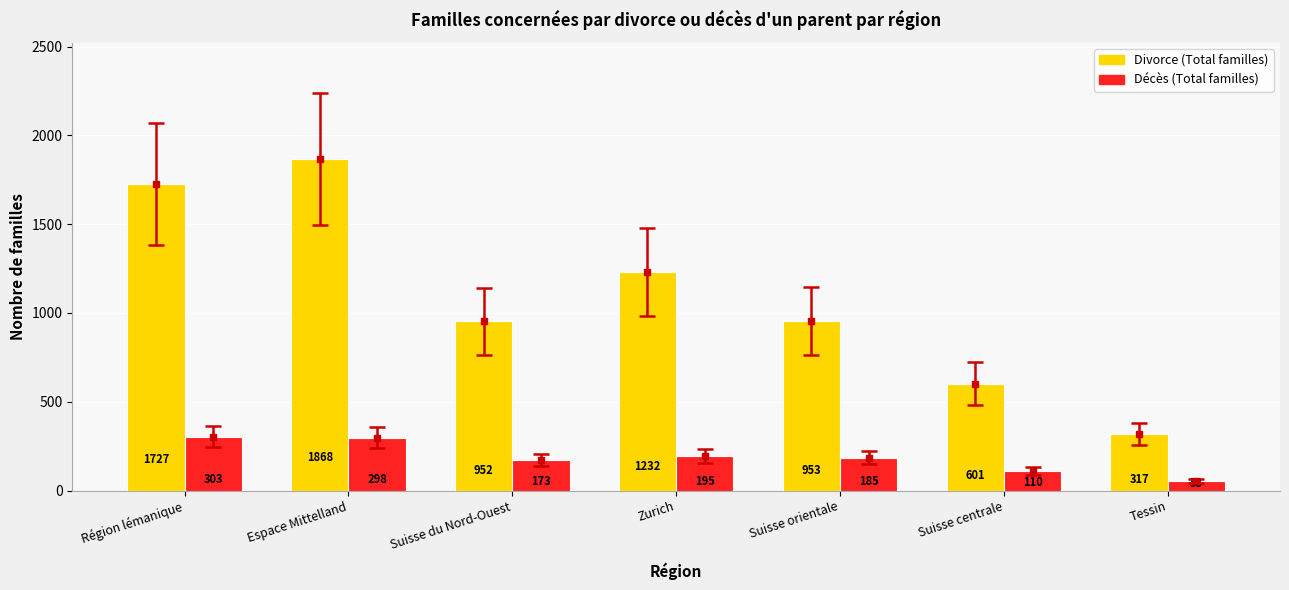

Reading left to right, transcribe all the data shown in this chart.

Divorce (Total familles): Région lémanique=1727	Espace Mittelland=1868	Suisse du Nord-Ouest=952	Zurich=1232	Suisse orientale=953	Suisse centrale=601	Tessin=317
Décès (Total familles): Région lémanique=303	Espace Mittelland=298	Suisse du Nord-Ouest=173	Zurich=195	Suisse orientale=185	Suisse centrale=110	Tessin=53